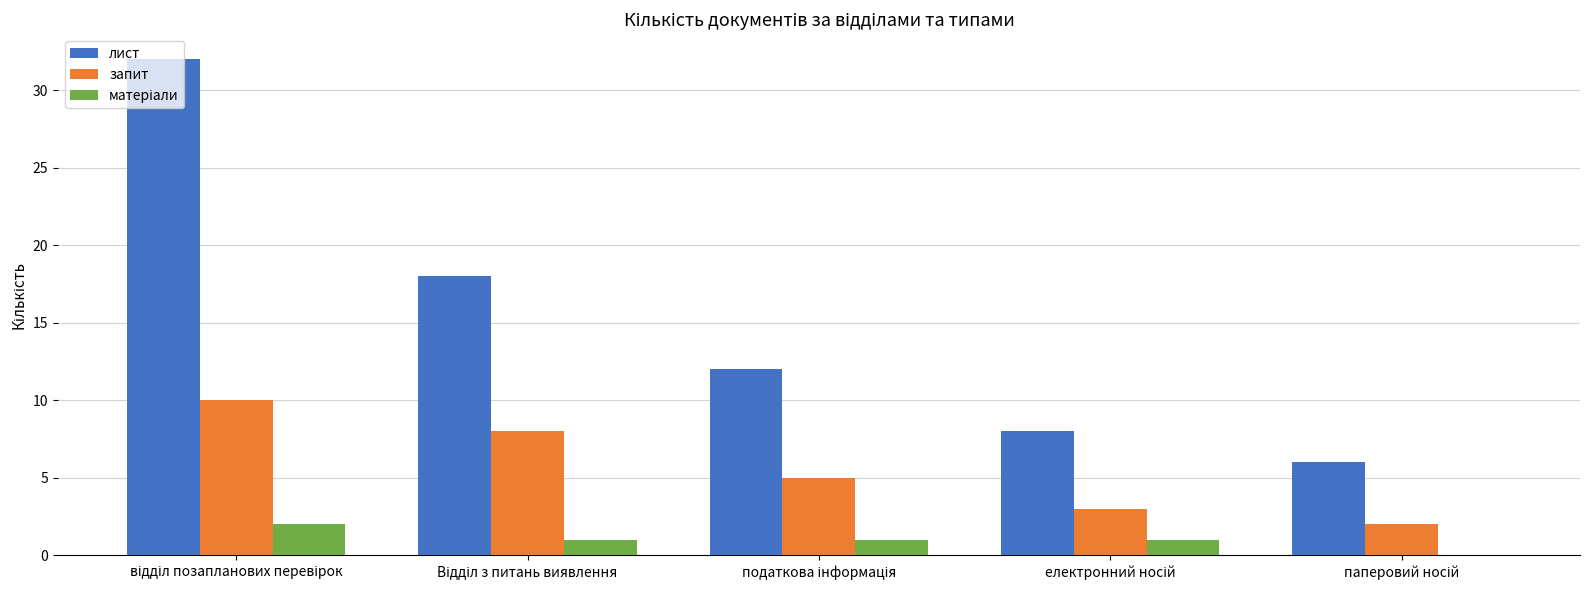

Which series has the largest total across all categories?

лист